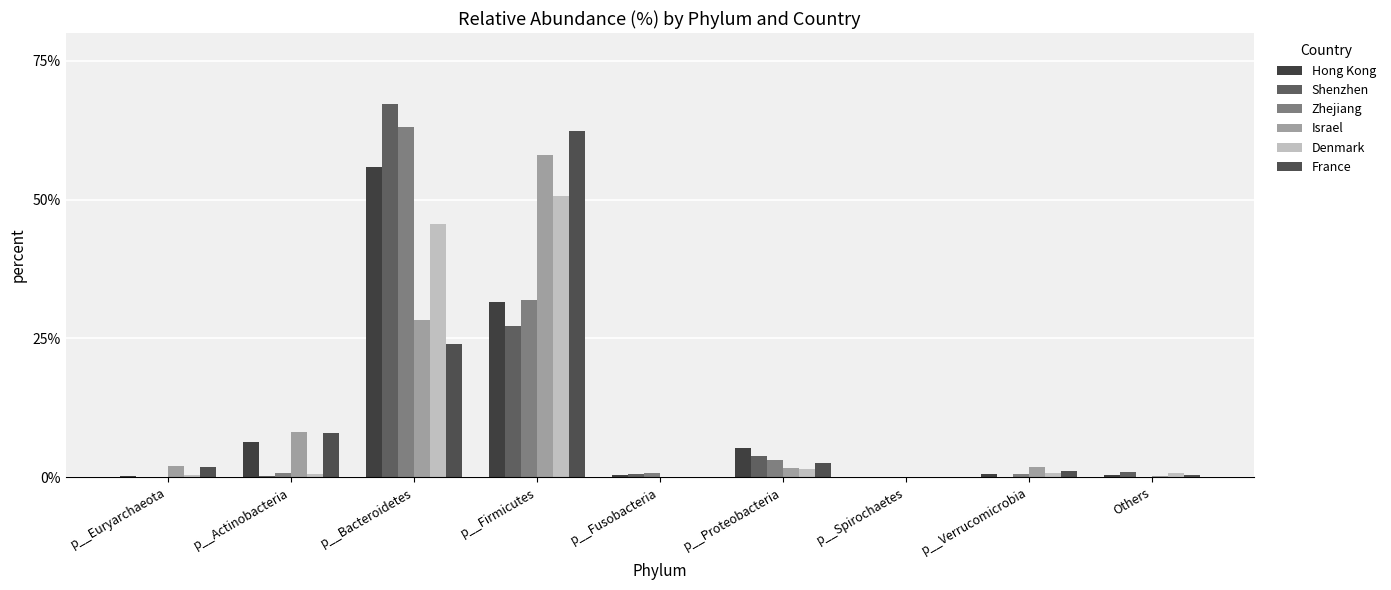

What is the difference between the maximum and minimum values in the Denmark series?

50.7